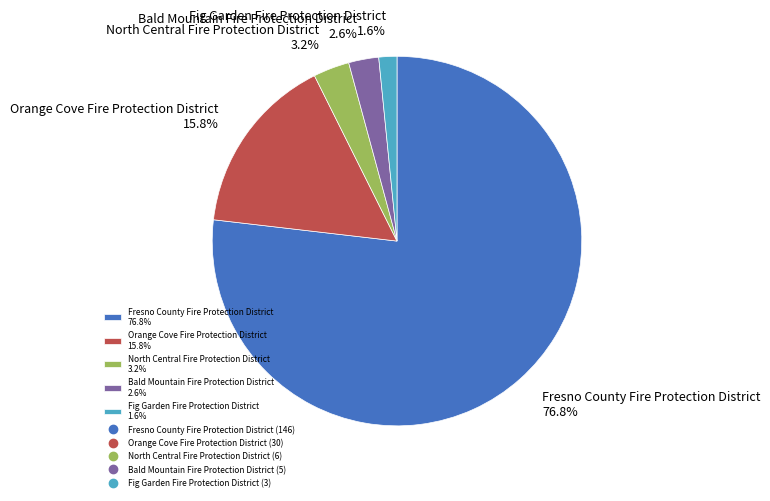

Combined, do Fig Garden Fire Protection District 1.6% and Fresno County Fire Protection District 76.8% account for over 50%?

Yes